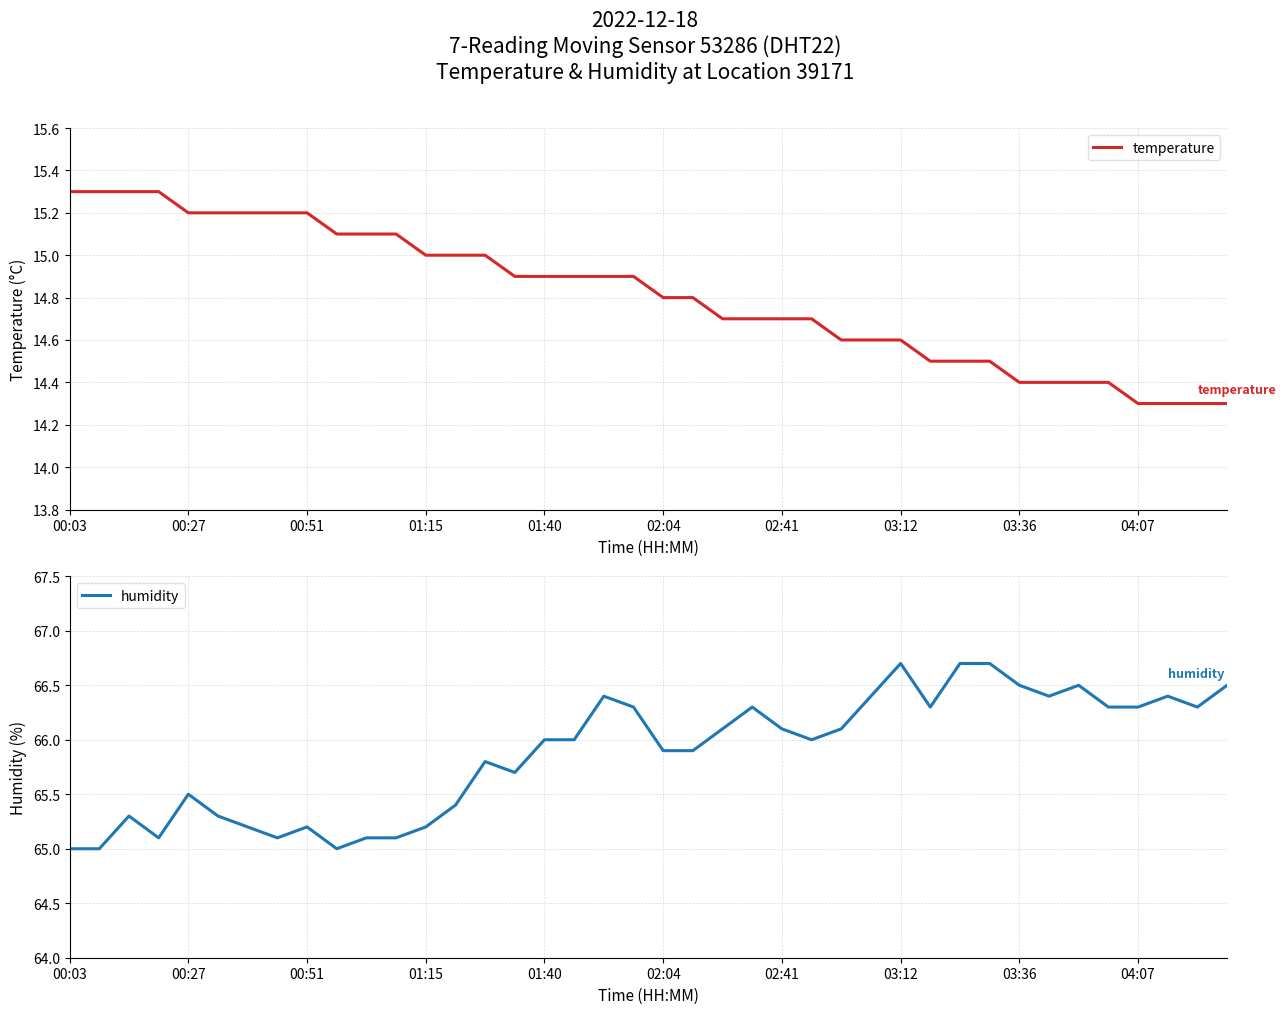

The value of temperature at 04:07 is 14.3. True or false?

True